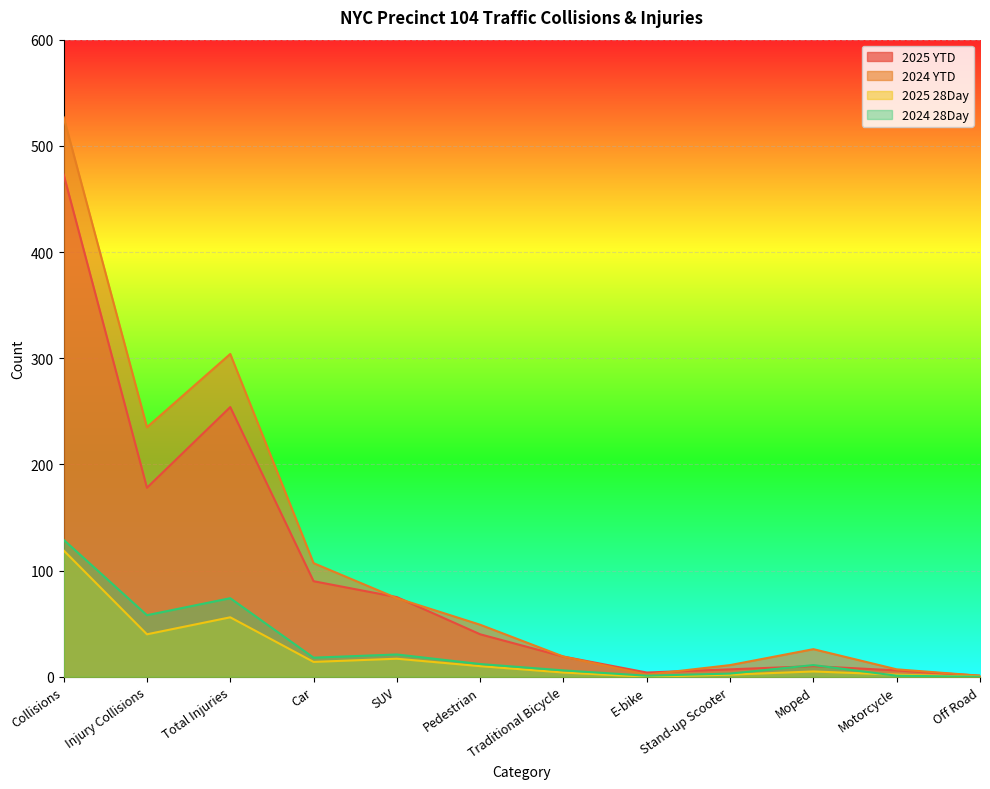

What is the label of the 5th point from the left?

SUV